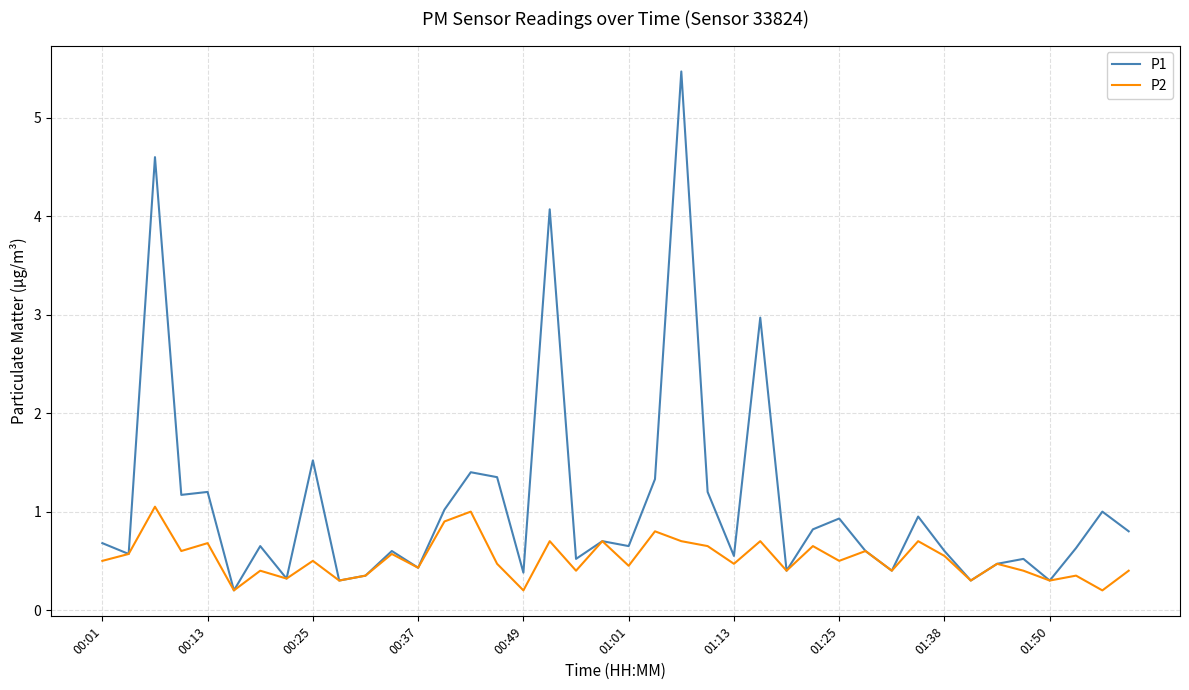

List the series in order of their peak value, highest first.

P1, P2